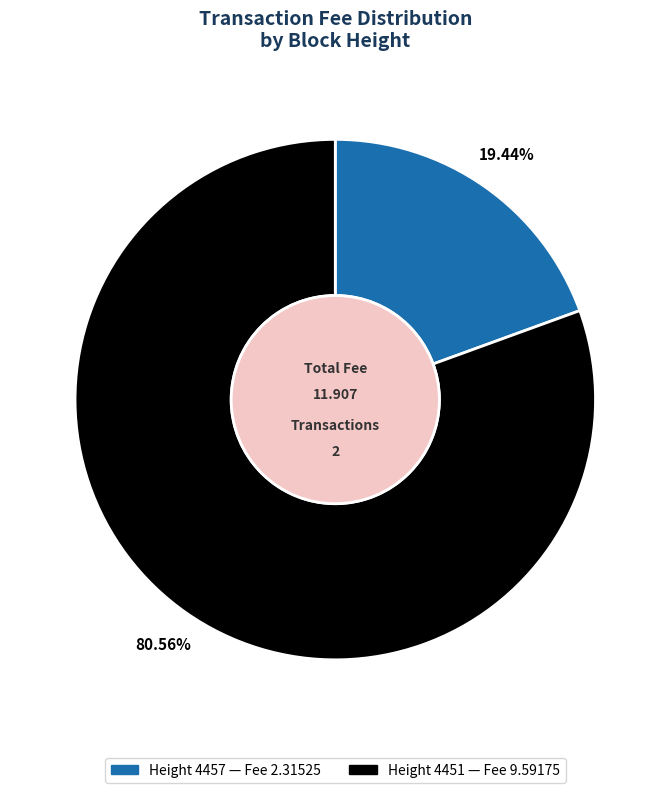

Does any single category account for the majority?

Yes